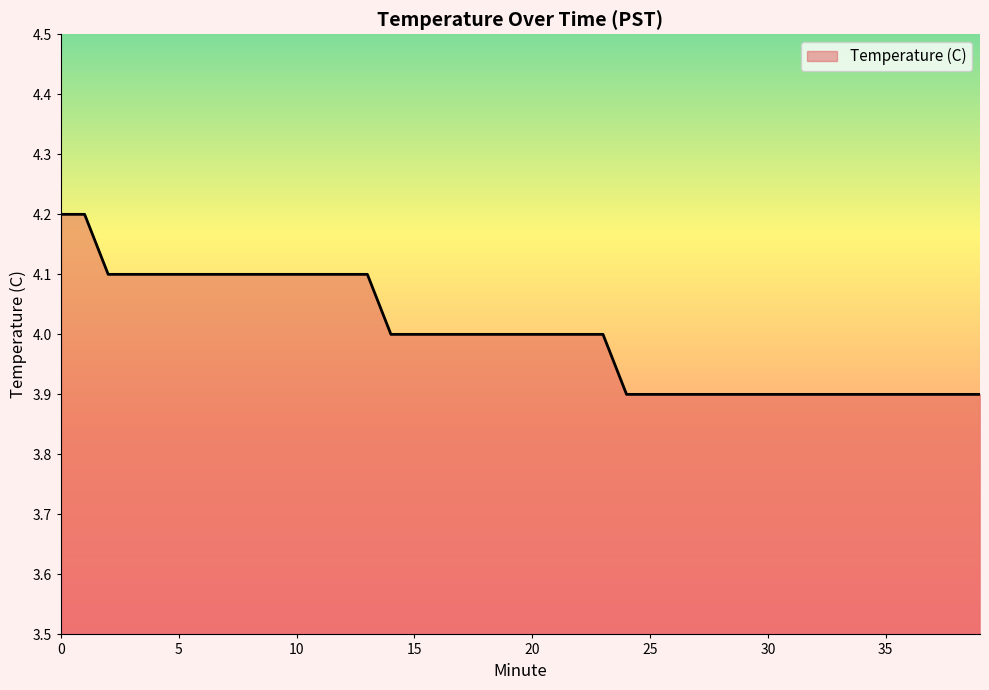

What is the smallest value displayed?

3.9